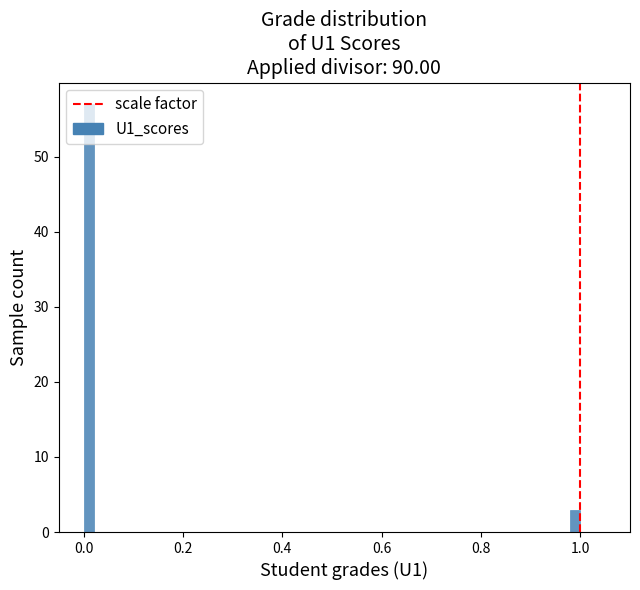

Read against the x-axis, roughly where is the centre of the tallest bar?

0.02